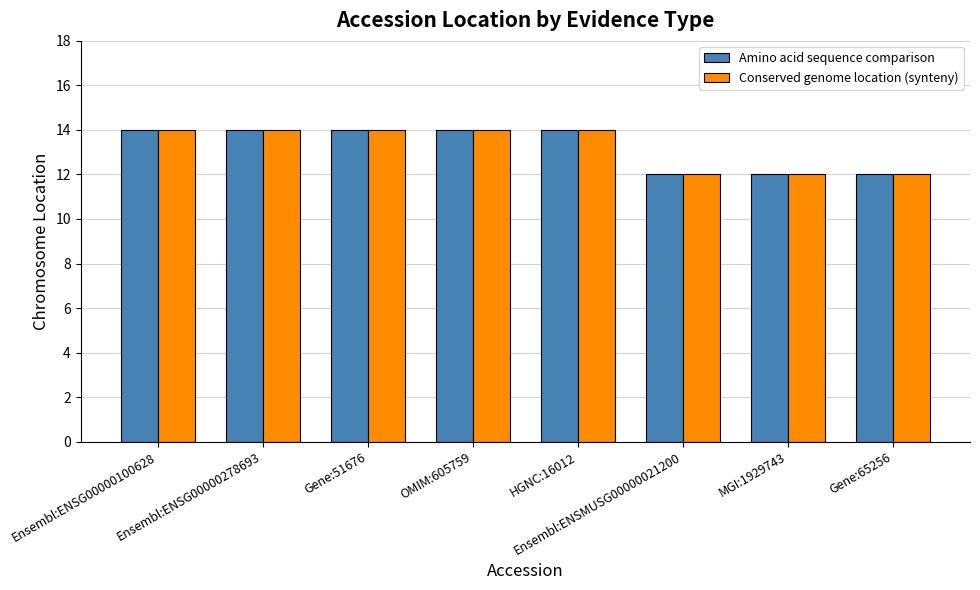

What is the lowest value of the Conserved genome location (synteny) series?

12